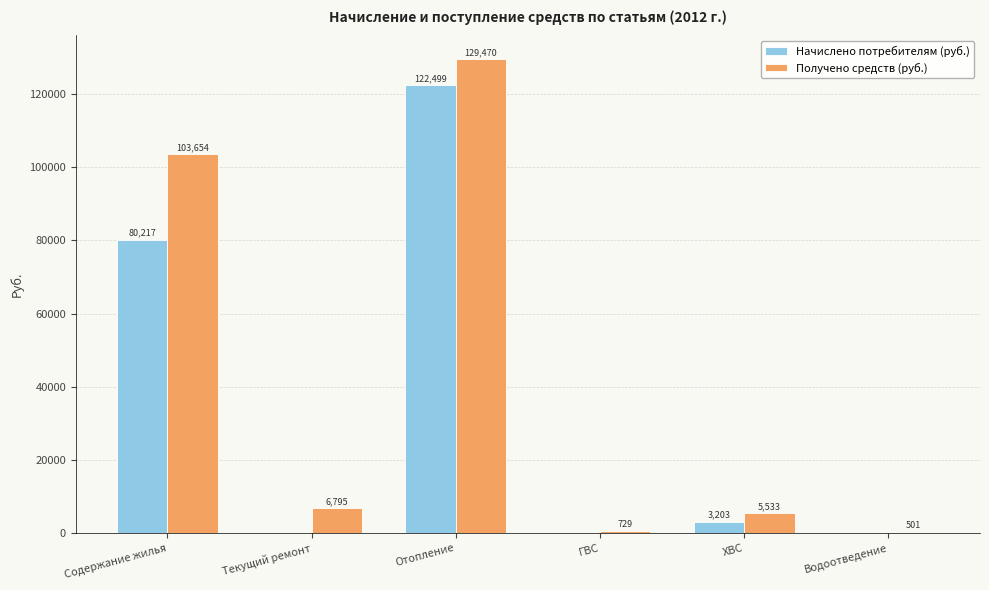

How many groups of bars are there?

6